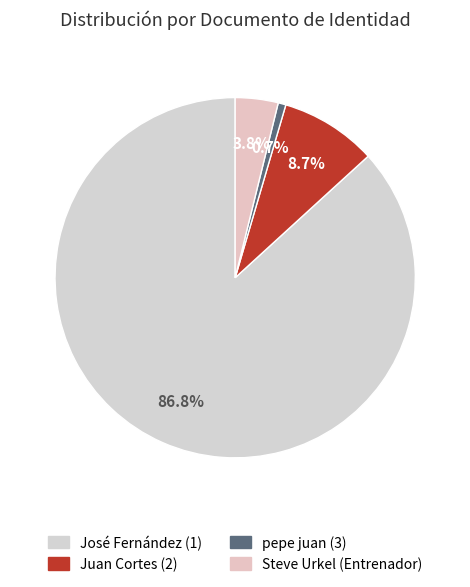

To the nearest percent, what percentage of the pie is Juan Cortes (2)?

9%